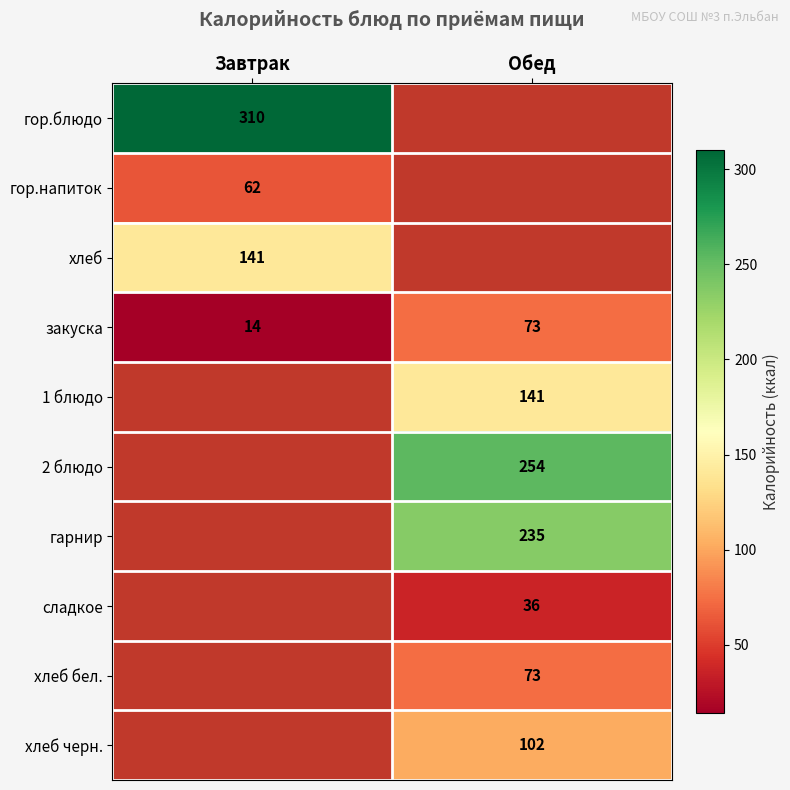

Is the value of хлеб бел. at Обед greater than the value of 1 блюдо at Обед?

No